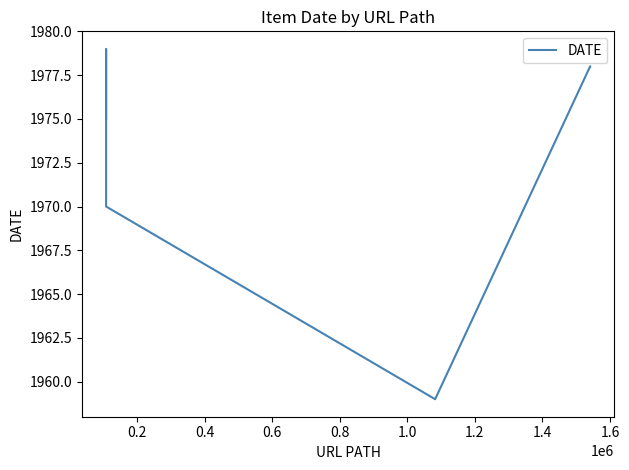

Is this an area chart (filled region under the line)?

No